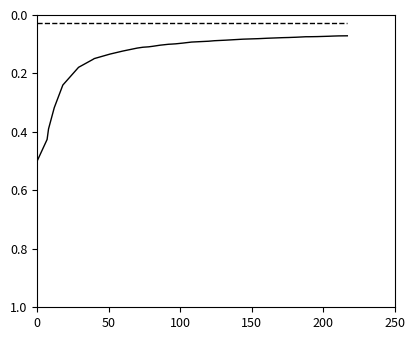

What is the greatest value displayed?

0.5